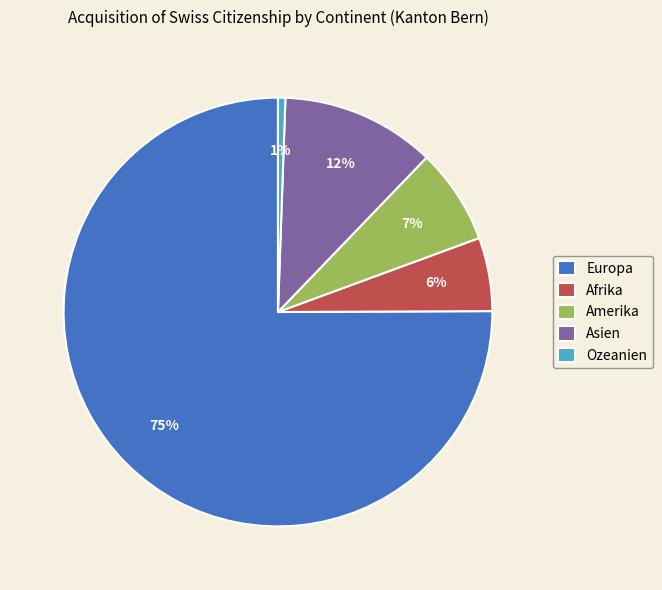

Does Afrika account for over 50% of the chart?

No